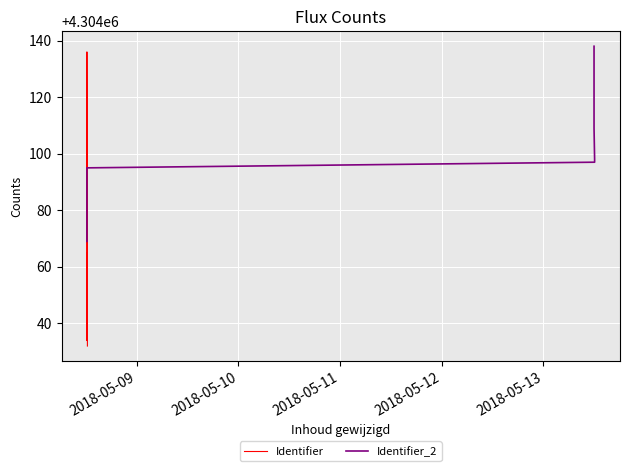

How many values in the Identifier series are below 4304050?

9